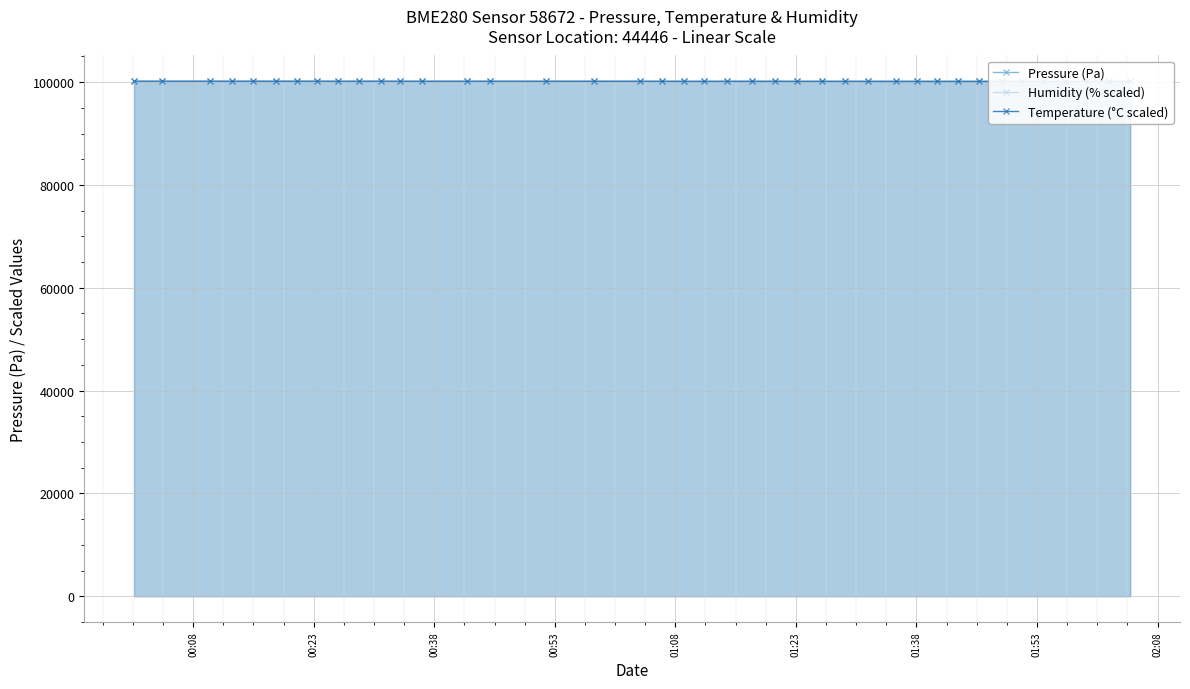

What is the minimum value shown in the chart?

100132.4